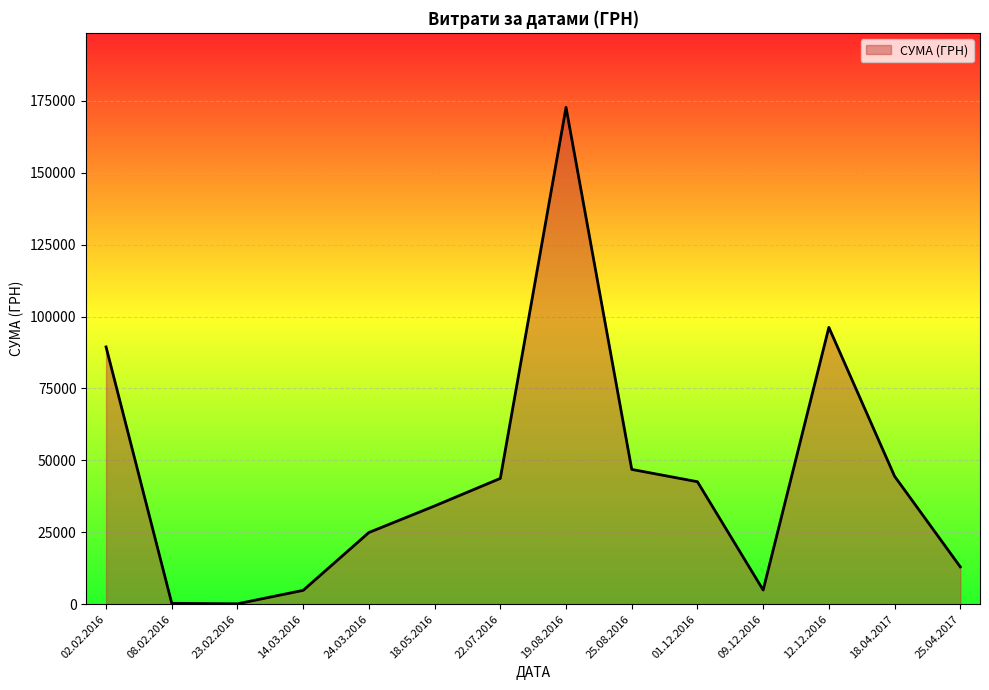

The value at 22.07.2016 is 43747.2. True or false?

True